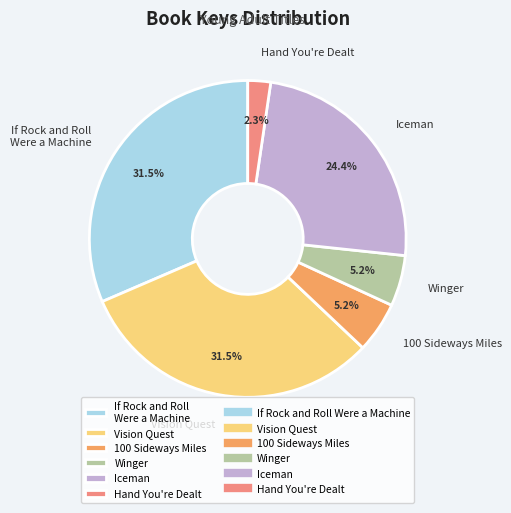

Approximately how many times larger is the value at If Rock and Roll Were a Machine compared to 100 Sideways Miles?

6.1